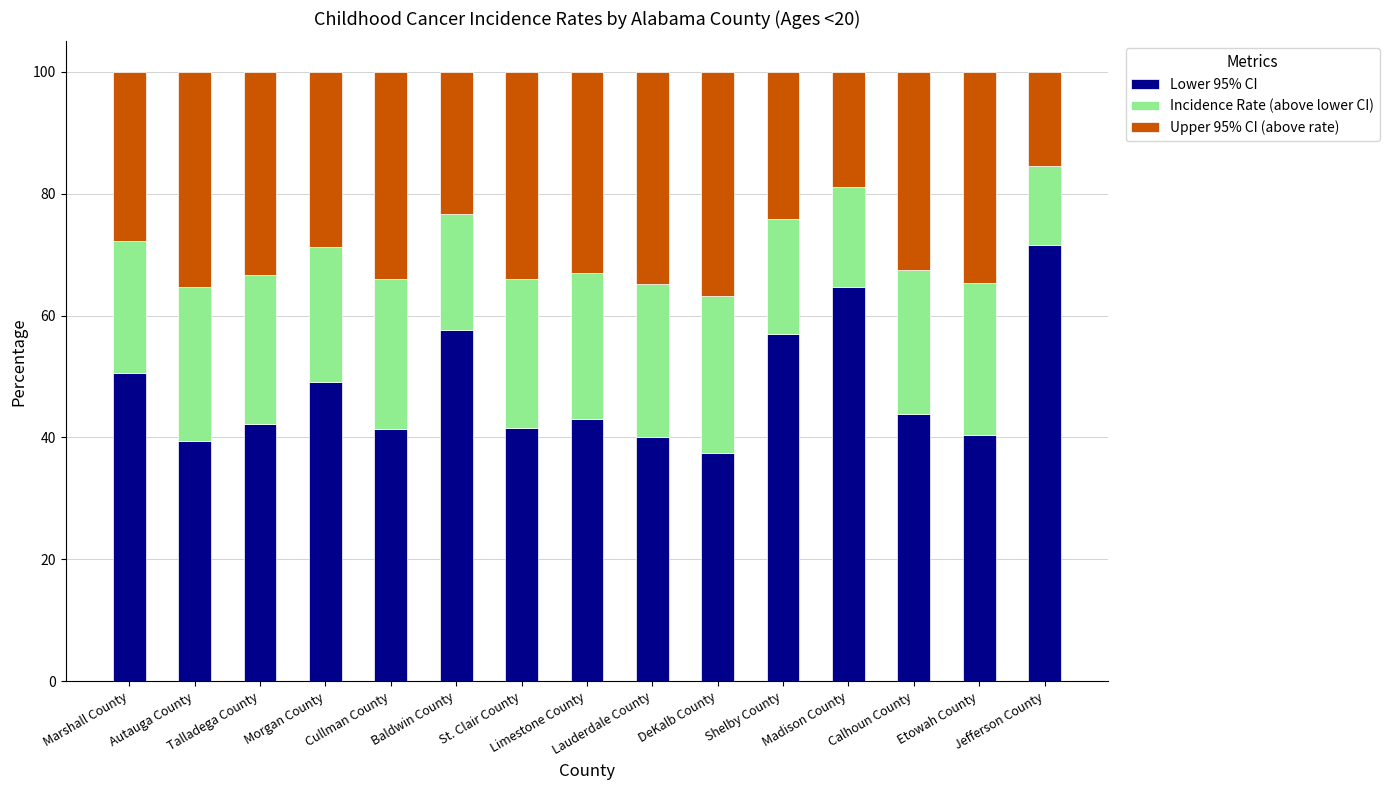

What is the sum of all Lower 95% CI values?

719.9